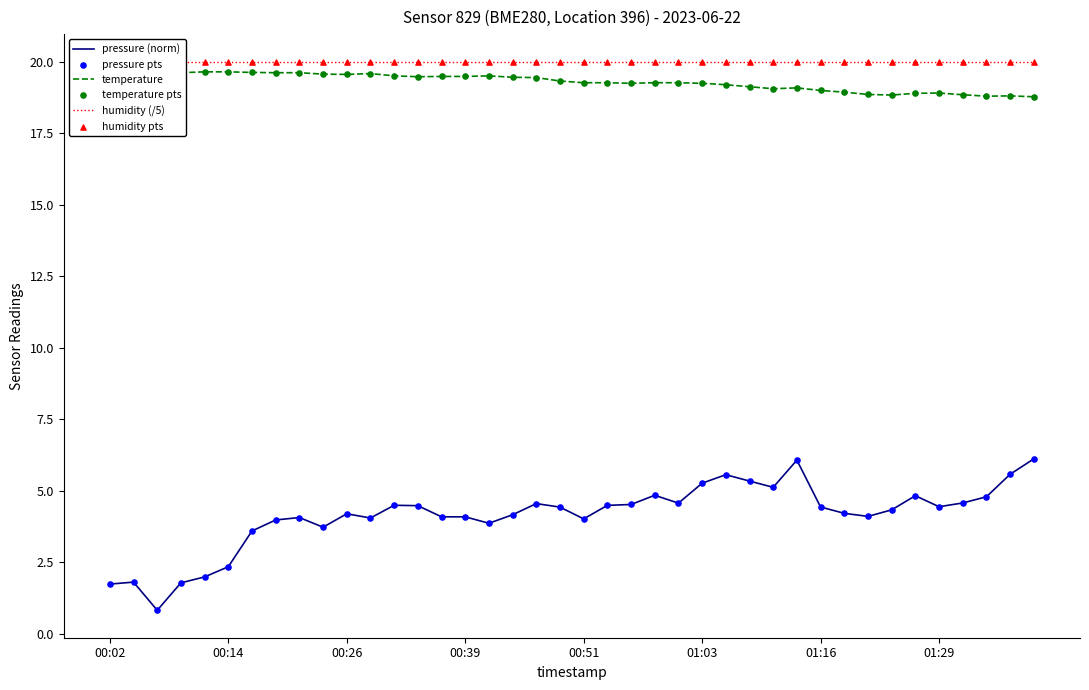

At how many categories does at least one series exceed 14?

40